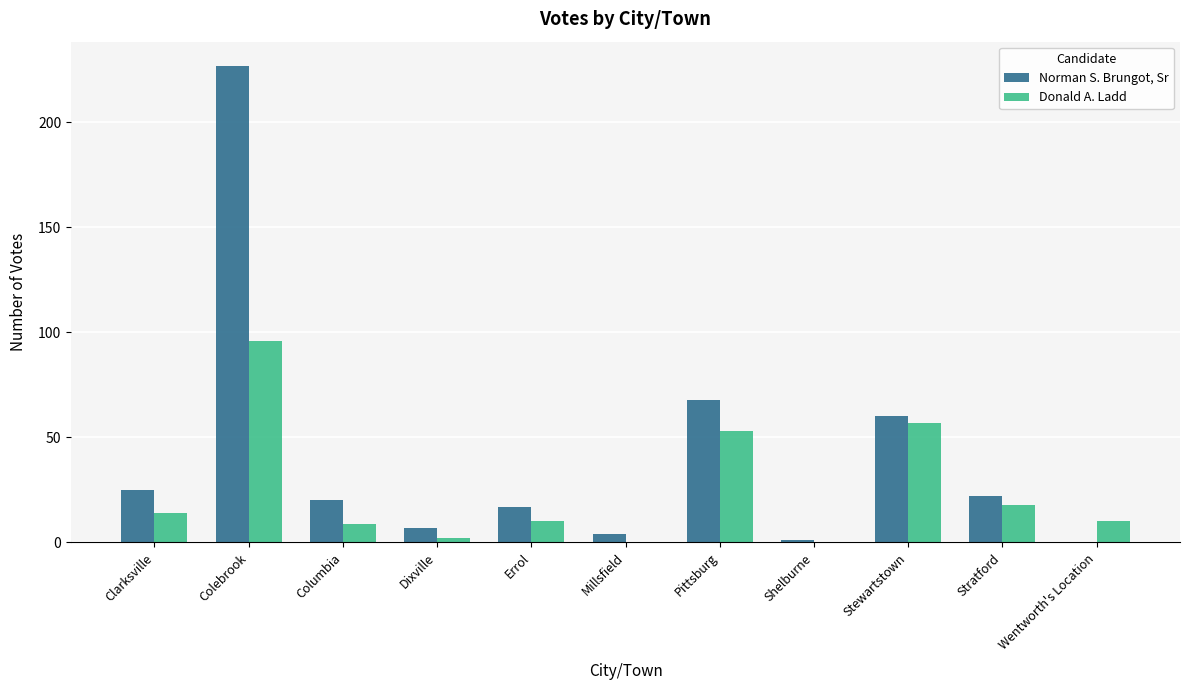

Between Colebrook and Millsfield, which series saw the biggest shift?

Norman S. Brungot, Sr